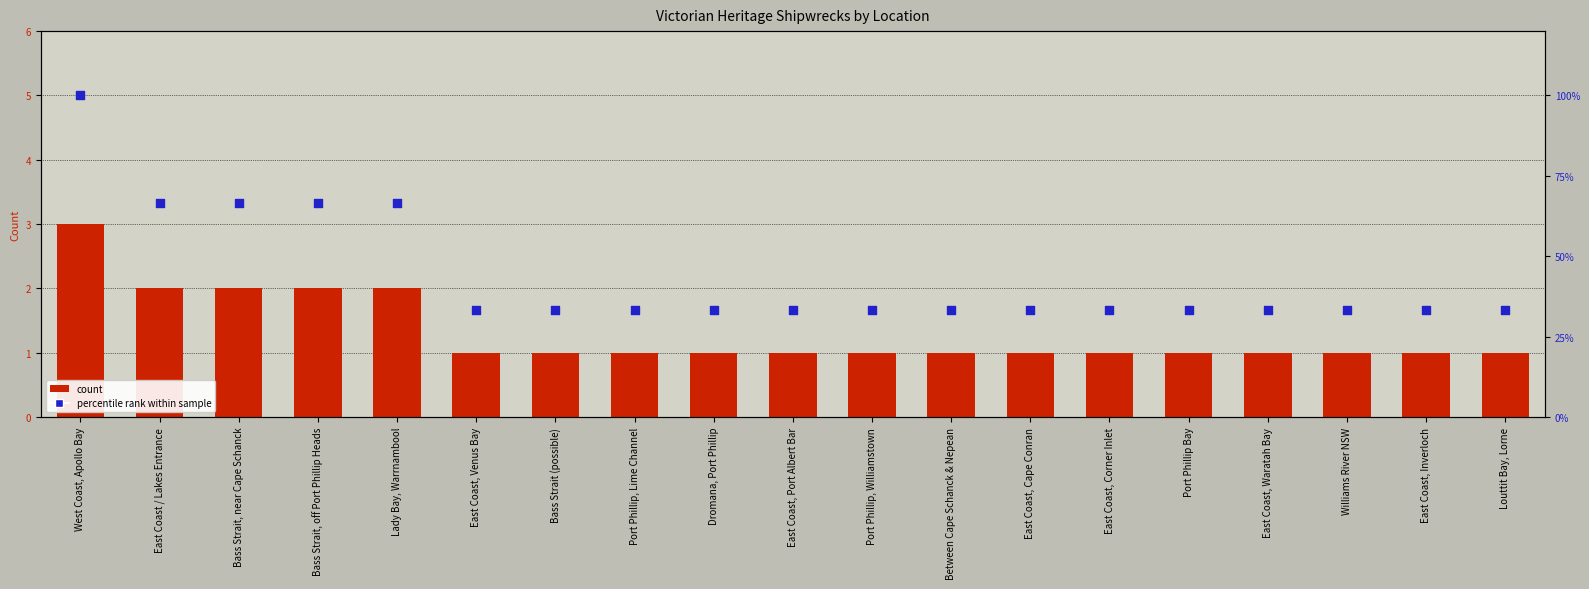

At which category is the sum across all series the highest?

West Coast, Apollo Bay